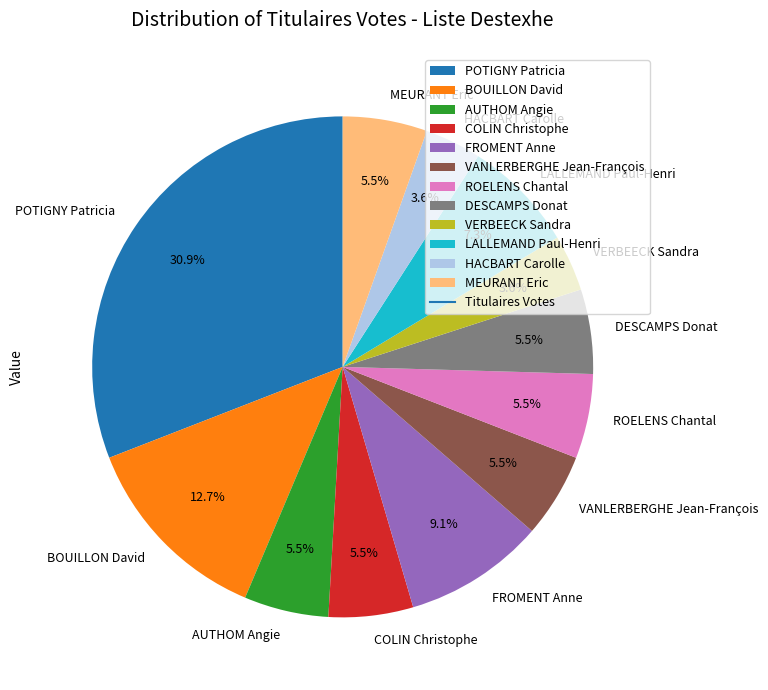

Does POTIGNY Patricia account for over 50% of the chart?

No